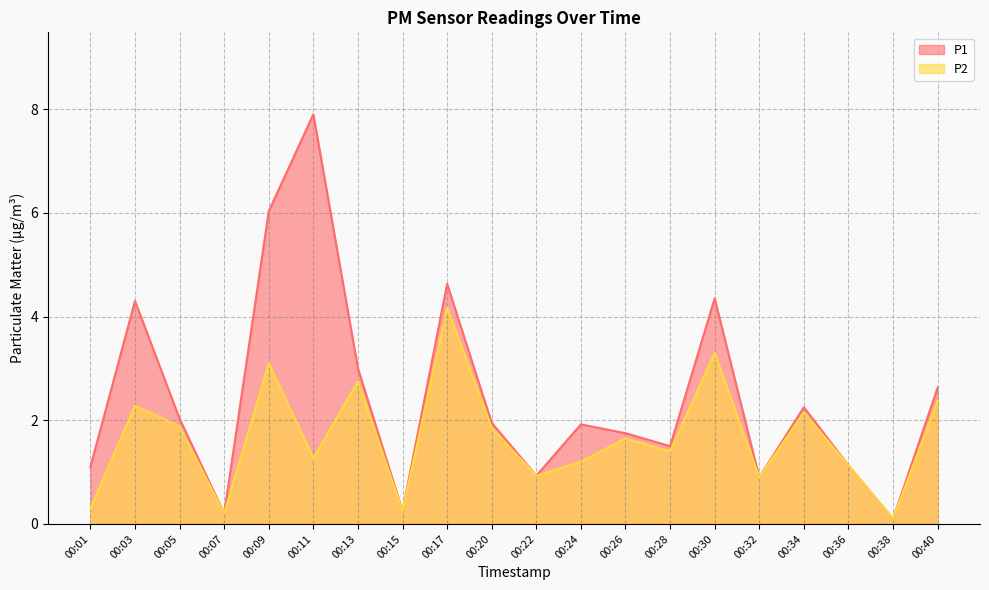

At which category does P2 reach its first local peak?

00:03